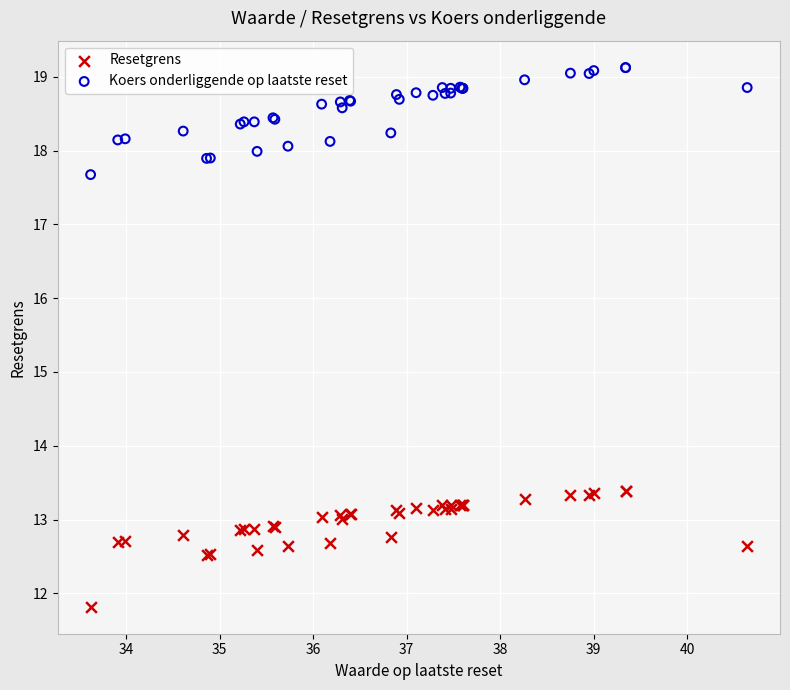

What is the X range (max minus min) for the scatter plot?

7.0